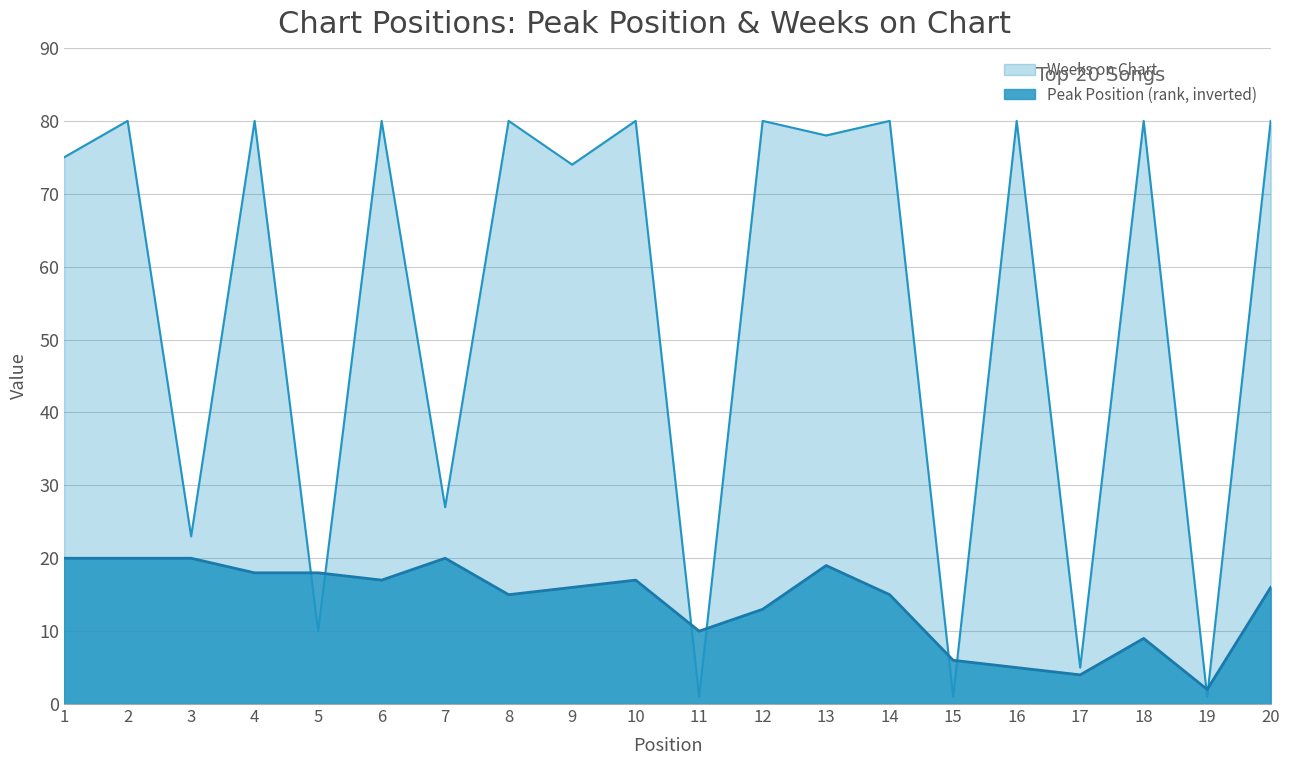

Reading left to right, transcribe all the data shown in this chart.

Peak Position: 1=20	2=20	3=20	4=18	5=18	6=17	7=20	8=15	9=16	10=17	11=10	12=13	13=19	14=15	15=6	16=5	17=4	18=9	19=2	20=16
Weeks on Chart: 1=75	2=80	3=23	4=80	5=10	6=80	7=27	8=80	9=74	10=80	11=1	12=80	13=78	14=80	15=1	16=80	17=5	18=80	19=1	20=80